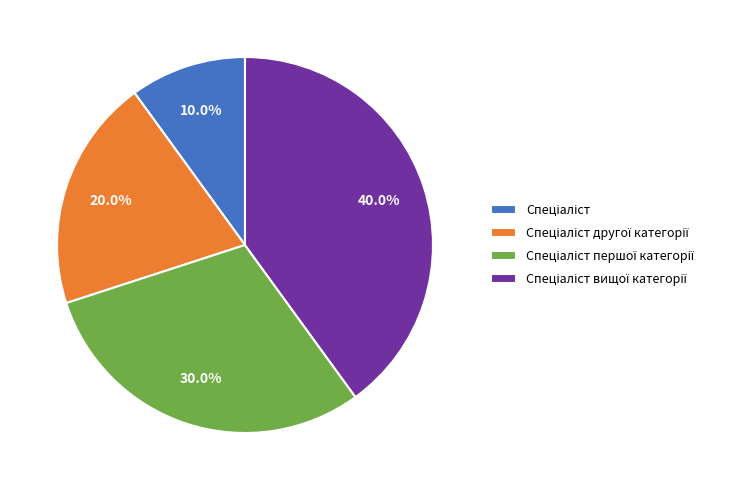

Is there a majority slice in this chart?

No